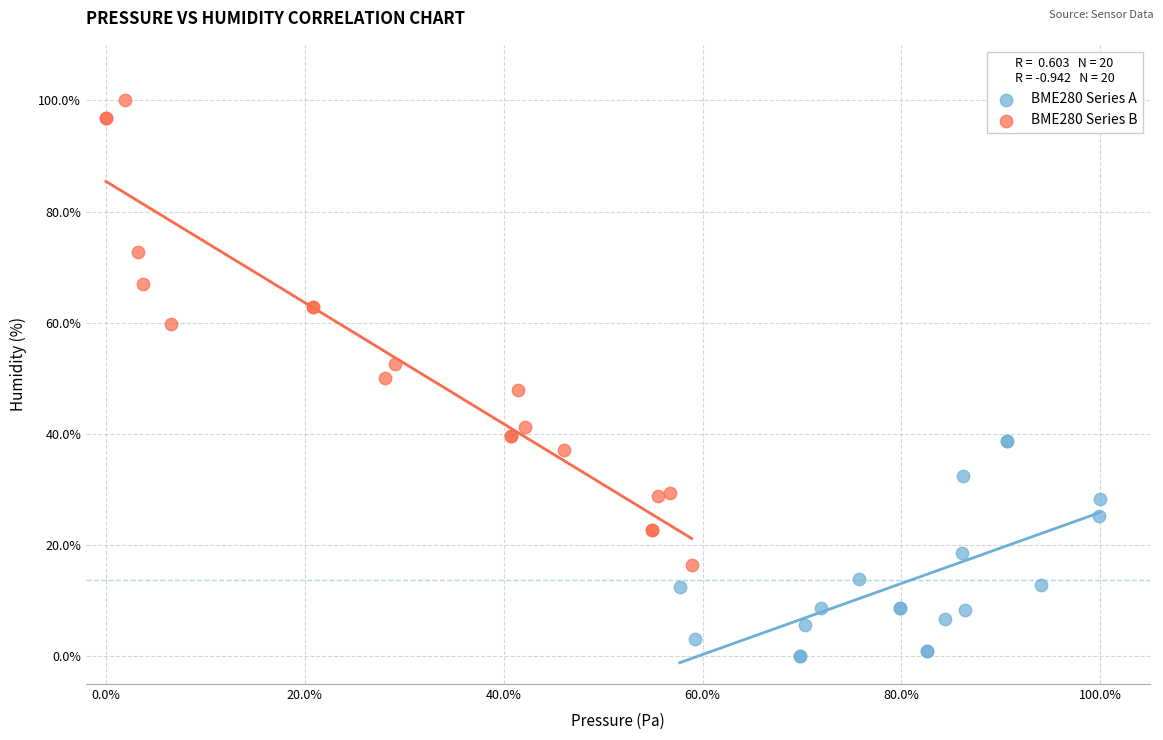

Which series reaches the minimum Y coordinate?

BME280 Series A